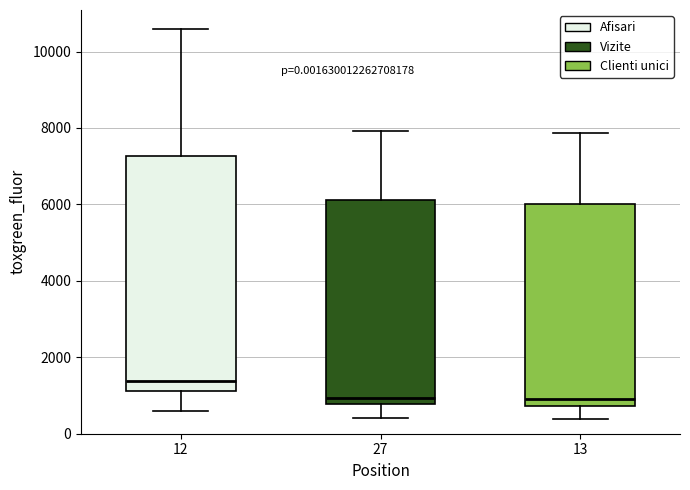

Comparing the boxes themselves (not the whiskers), which one is the tallest?

12